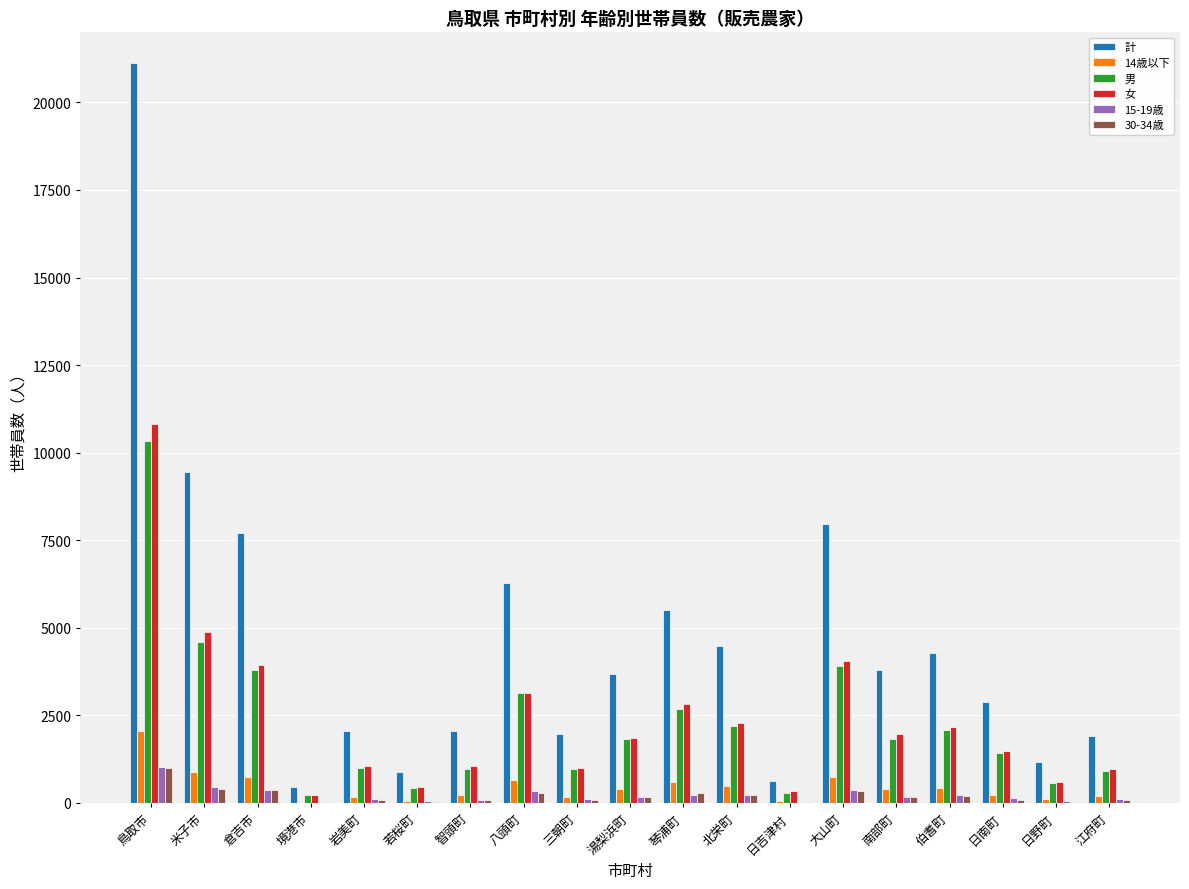

What are all the series names shown in the legend?

計, 14歳以下, 男, 女, 15-19歳, 30-34歳